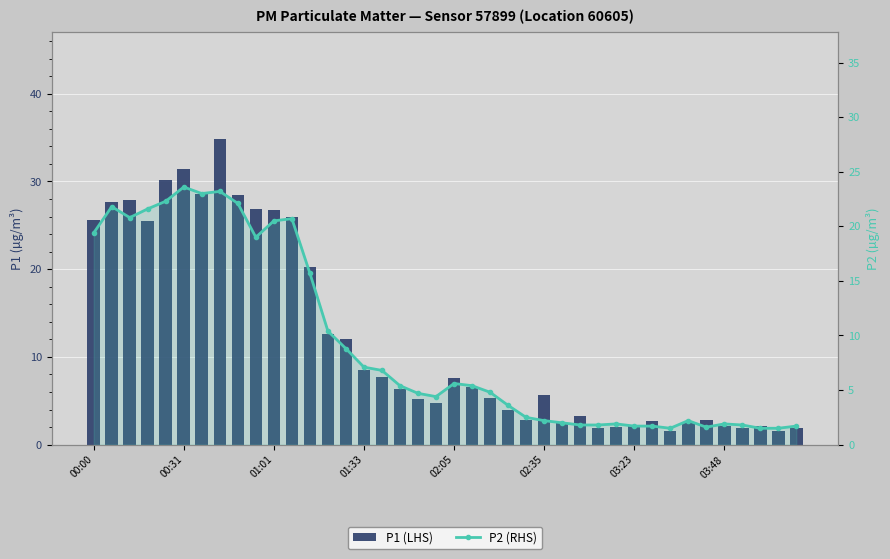

What is the total value across all series at 19?

9.2